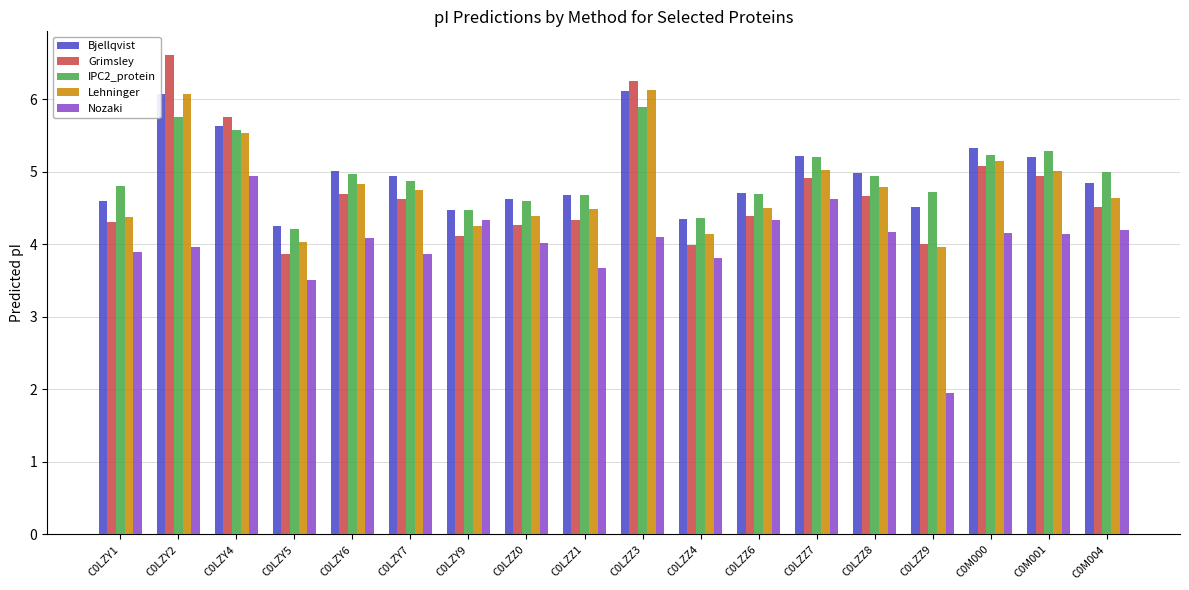

What value does the Bjellqvist series have at C0LZY9?

4.5